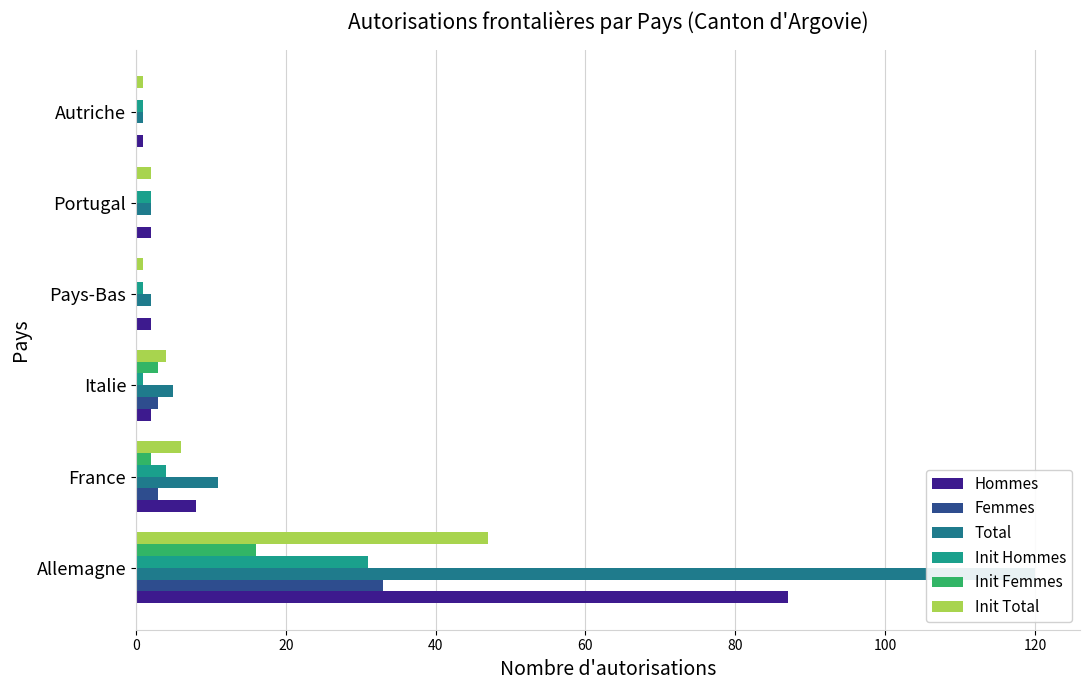

Rank the series at Italie from lowest to highest value.

Init Hommes, Hommes, Femmes, Init Femmes, Init Total, Total